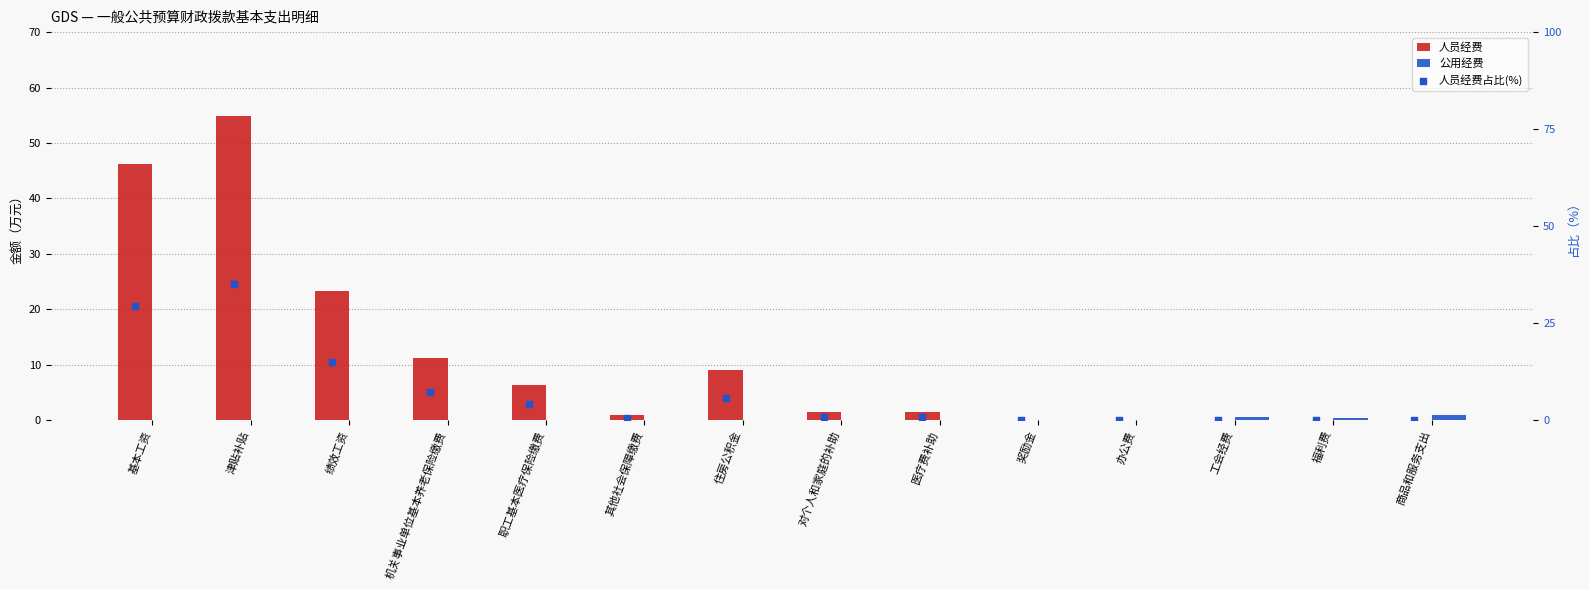

Which series has the largest total across all categories?

人员经费